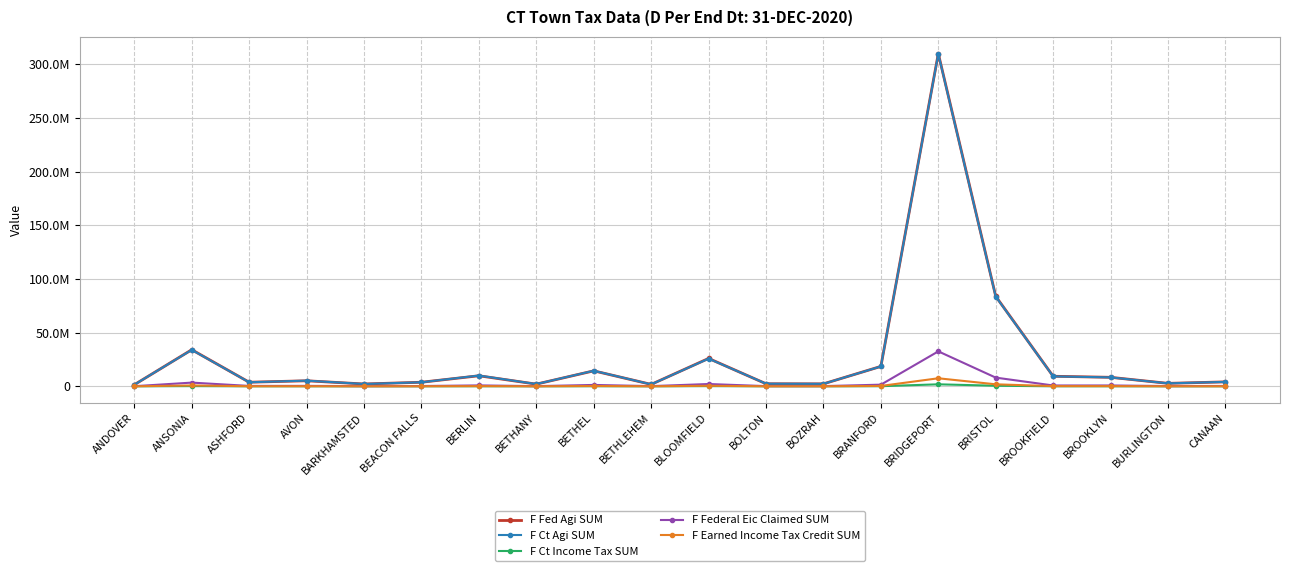

What are all the series names shown in the legend?

F Fed Agi SUM, F Ct Agi SUM, F Ct Income Tax SUM, F Federal Eic Claimed SUM, F Earned Income Tax Credit SUM